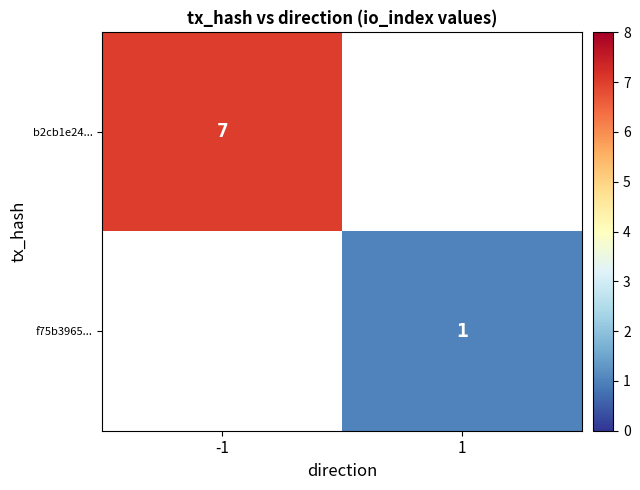

At how many categories does at least one series exceed 5?

1